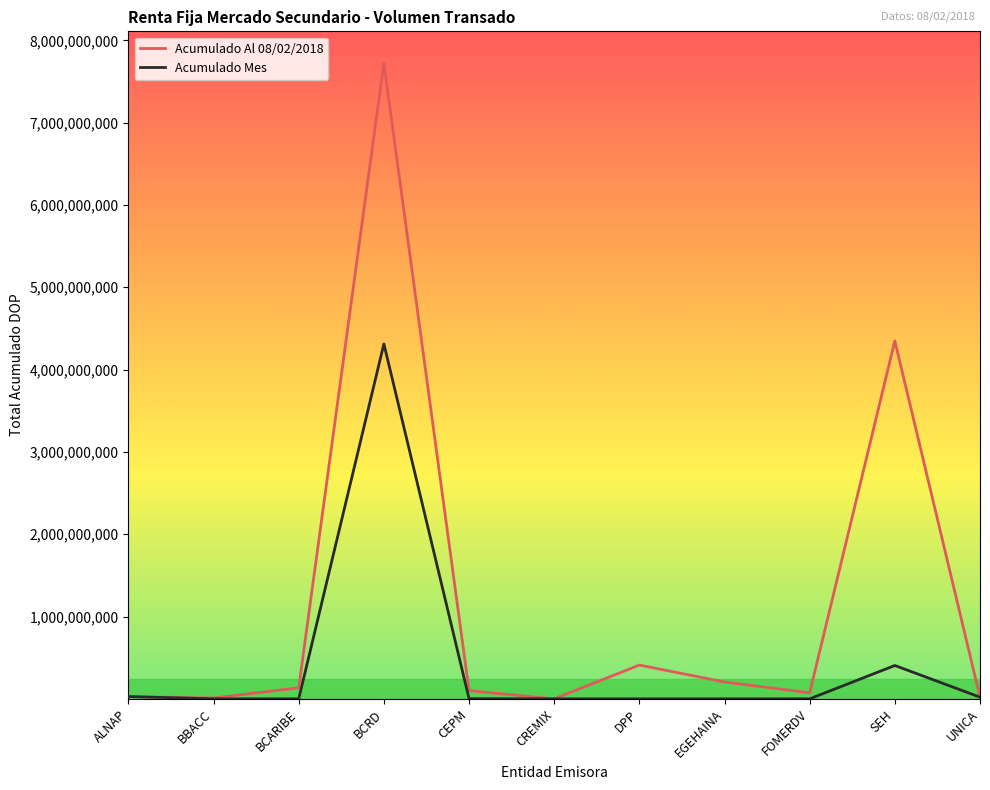

What is the total value across all series at CEPM?

101384407.9